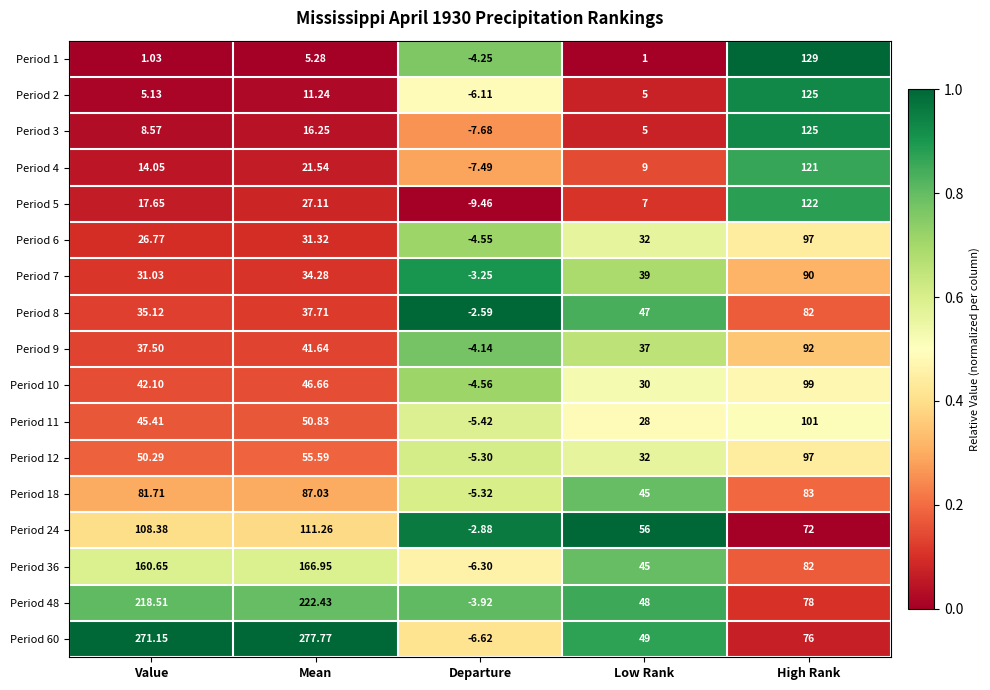

Between Low Rank and High Rank, which series saw the biggest shift?

Period 1